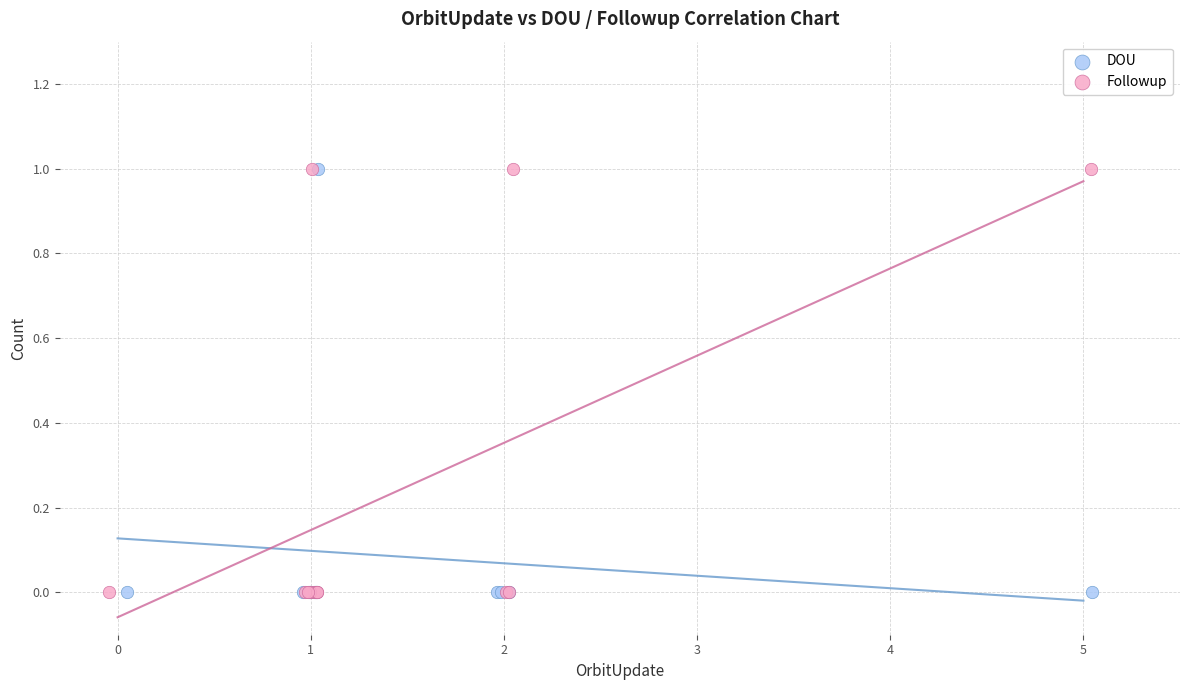

What are all the series names shown in the legend?

DOU, Followup